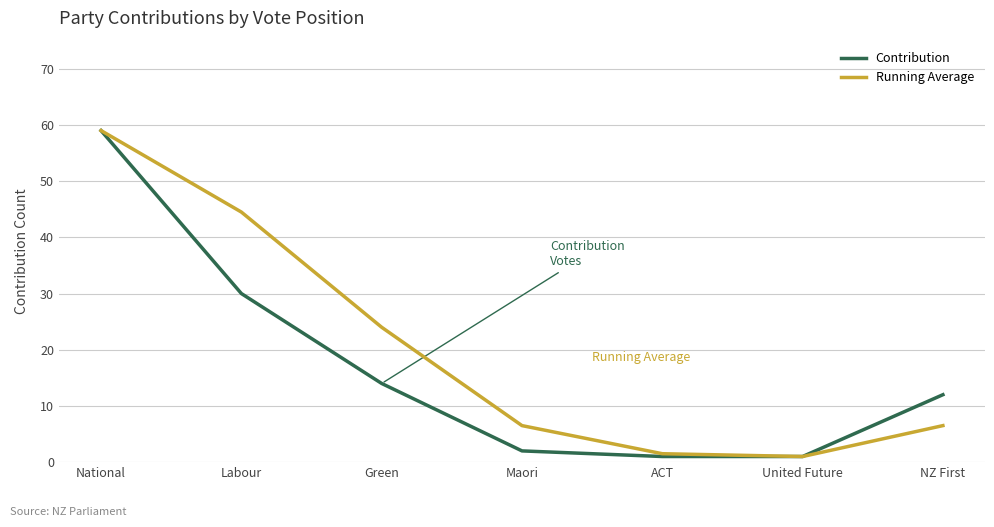

List the series in order of their overall mean, lowest first.

Contribution, Running Average